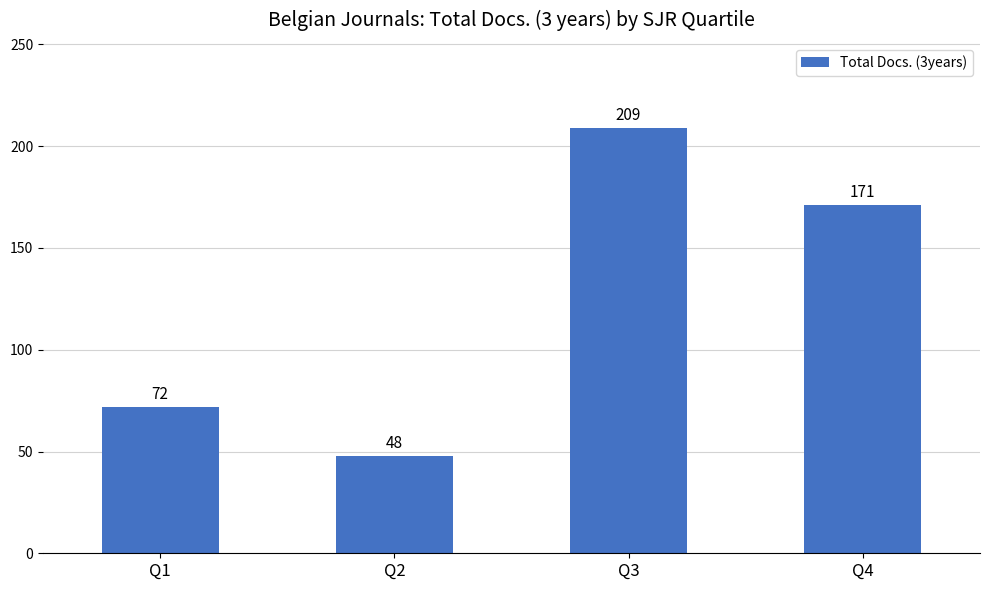

What is the difference between the second highest and minimum values?

123